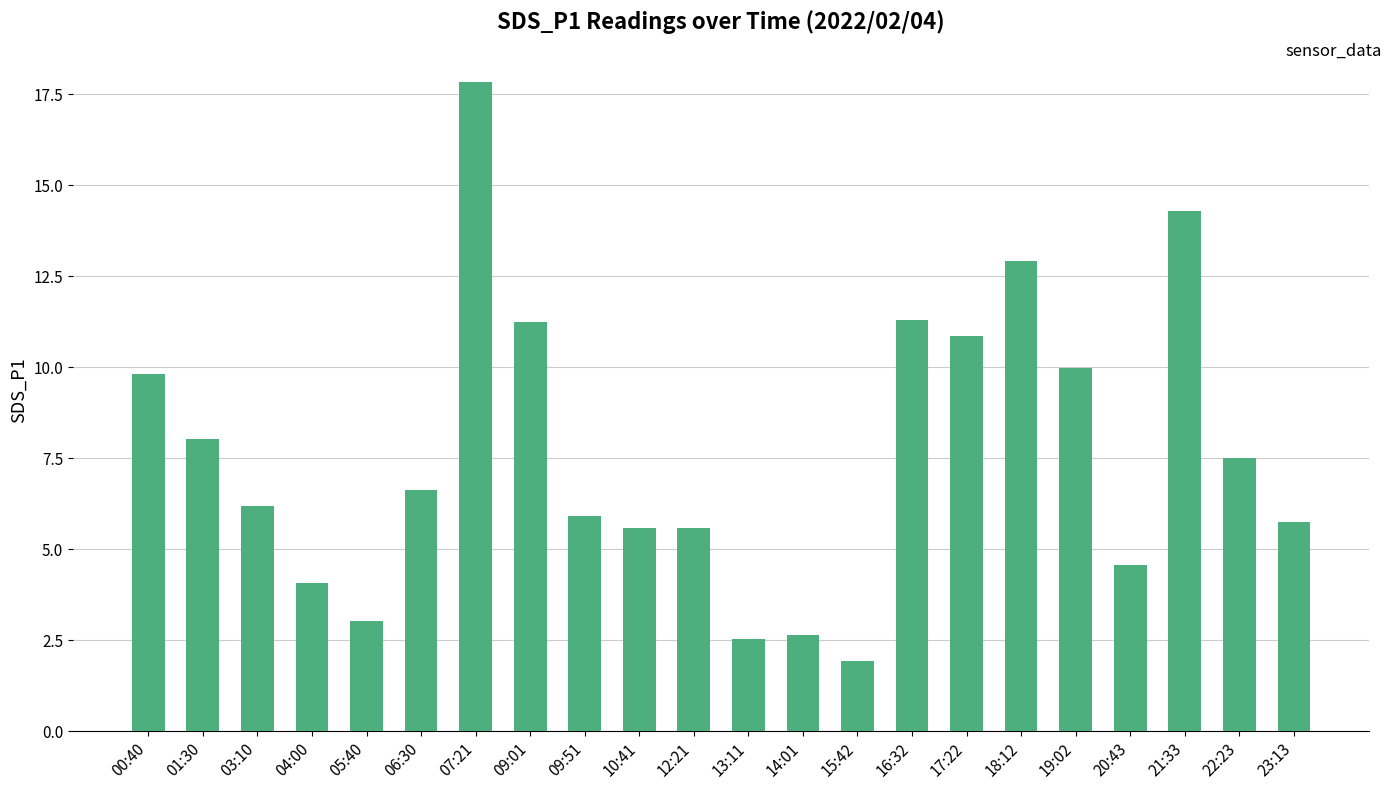

What is the difference between the maximum and minimum values?

15.9